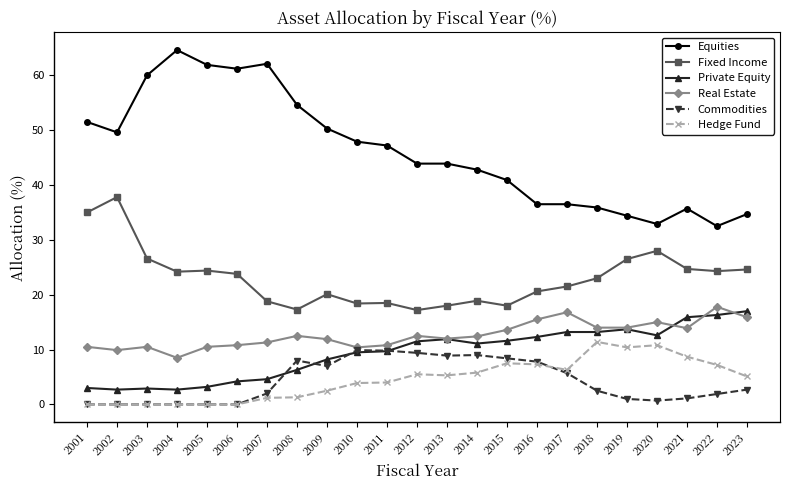

What is the value of the Real Estate point at the 12th from the left?

12.5